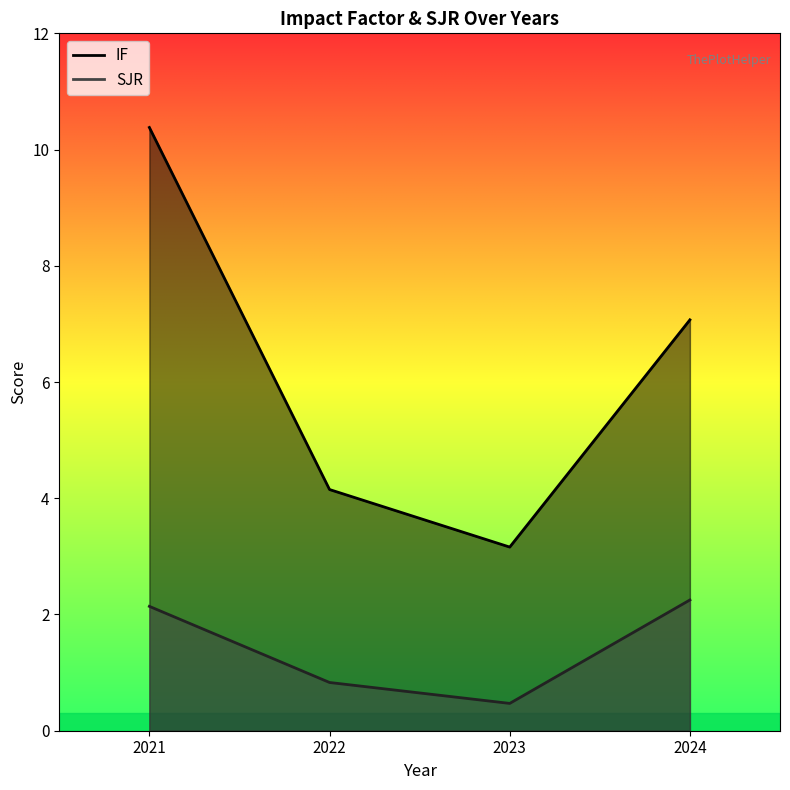

True or false: SJR and IF intersect in this chart.

False